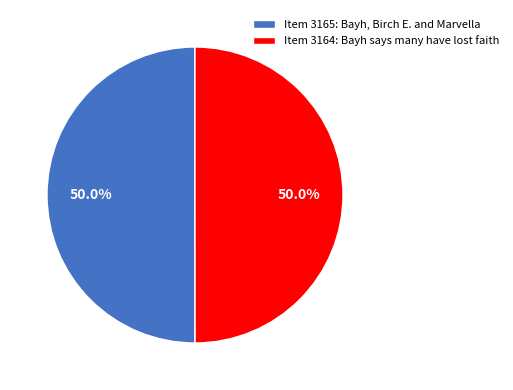

What is the ratio of the value at Item 3164: Bayh says many have lost faith to the value at Item 3165: Bayh, Birch E. and Marvella?

1.0